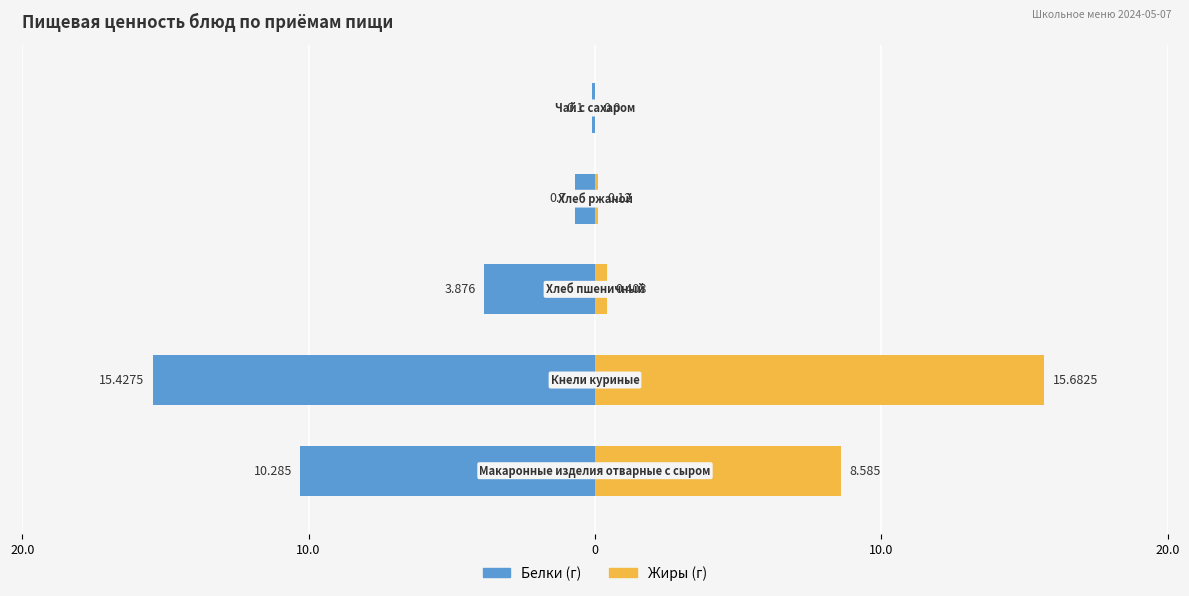

What is the difference between the maximum and minimum values in the Белки series?

15.3